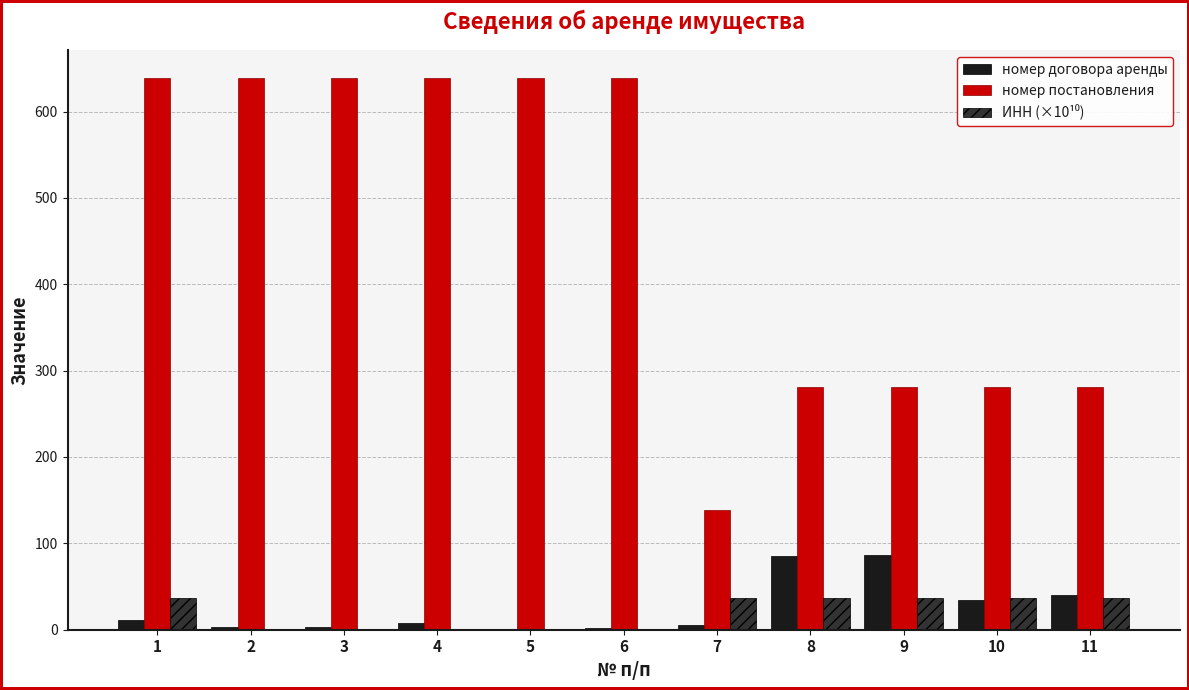

Which series changed the most between 3 and 10?

номер постановления